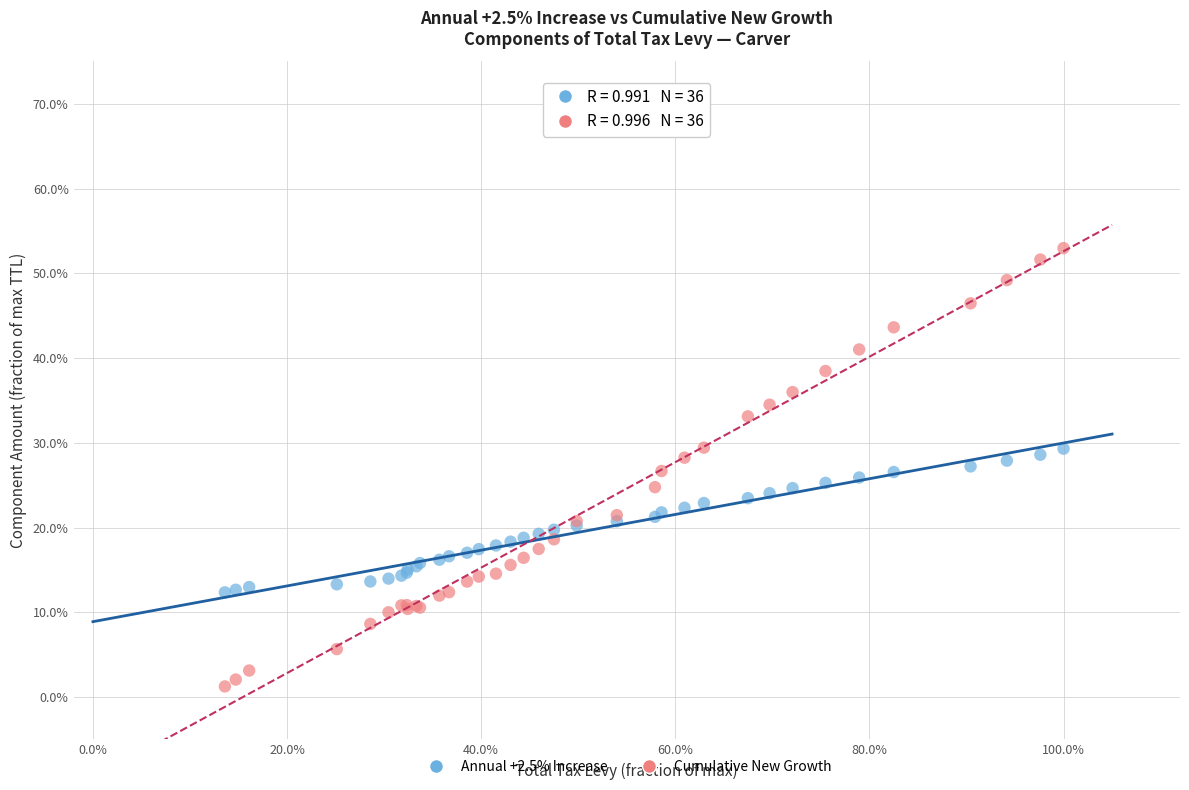

What are all the series names shown in the legend?

Annual +2.5% Increase, Cumulative New Growth